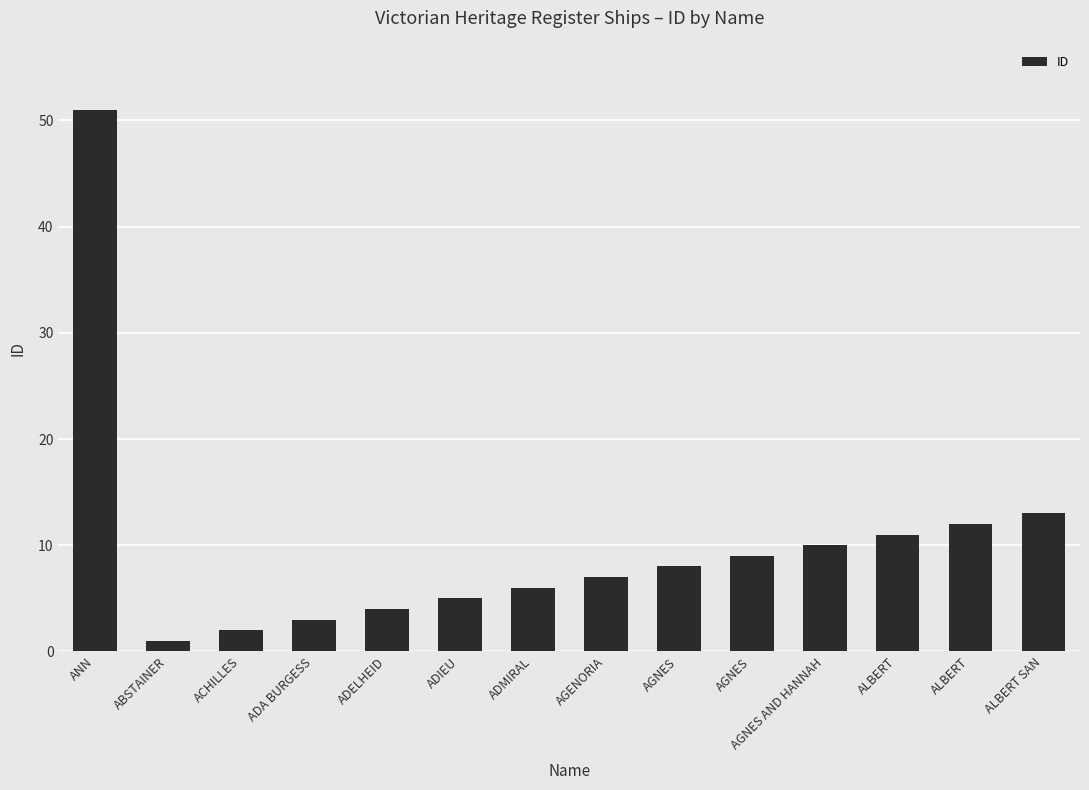

What is the sum of the values at ADIEU and ALBERT?

17